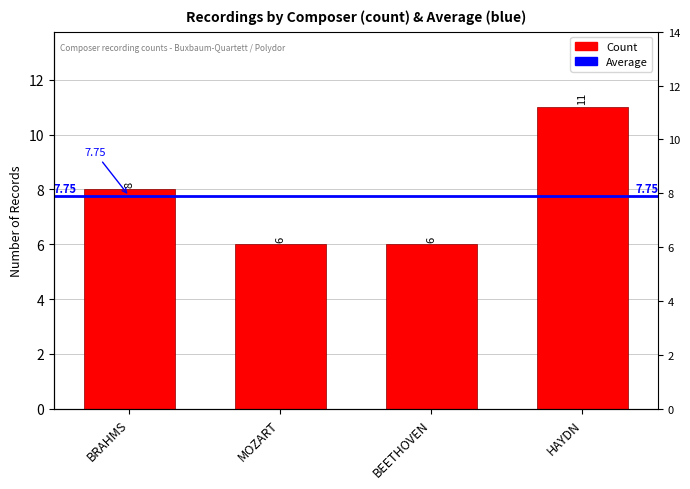

Count the values in the range 6 to 11.

4